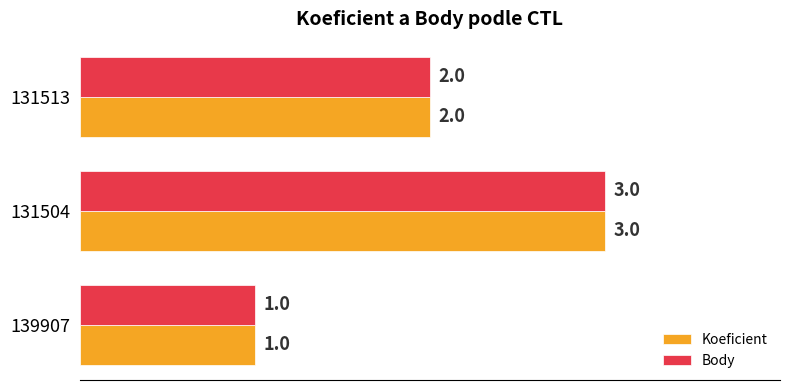

What is the highest value of the Koeficient series?

3